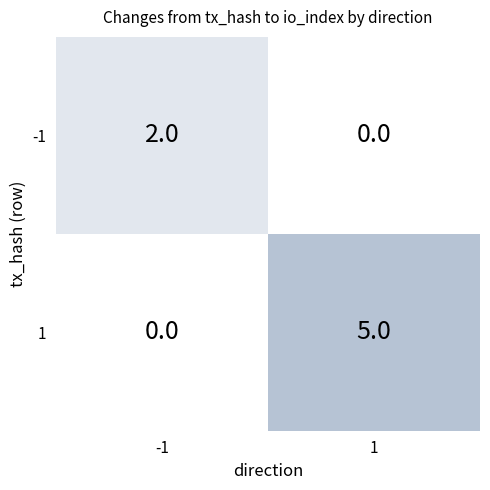

What is the difference between the highest and lowest values at -1?

2